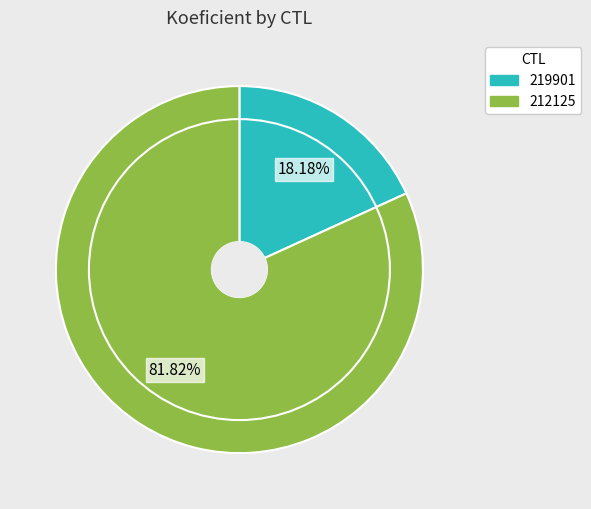

What is the total percentage of 212125 and 219901?

100.0%